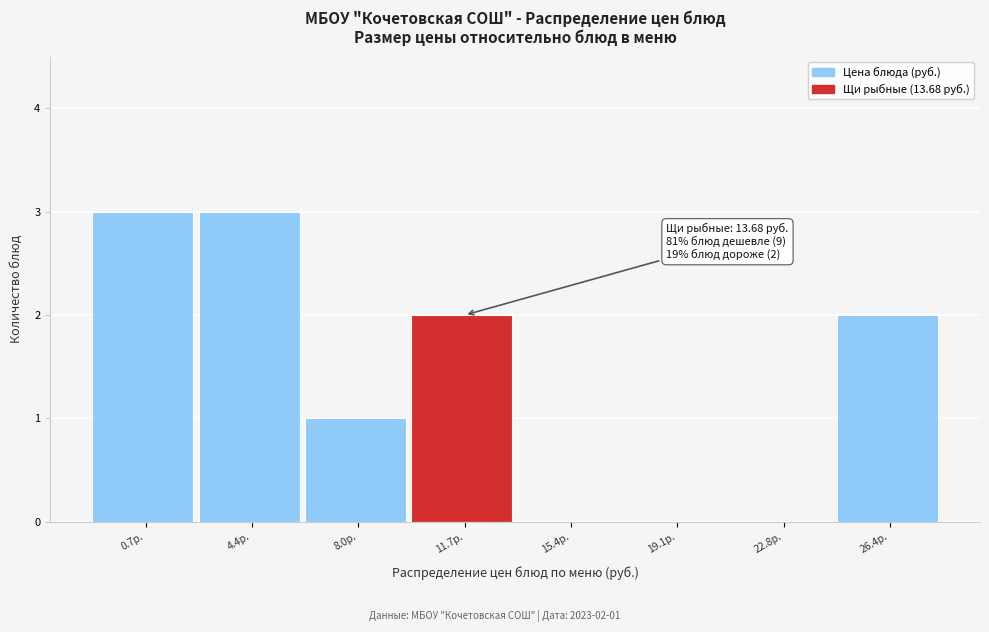

Reading left to right, what are all the values shown in this chart?

0.7р.=3	4.4р.=3	8.0р.=1	11.7р.=2	15.4р.=0	19.1р.=0	22.8р.=0	26.4р.=2